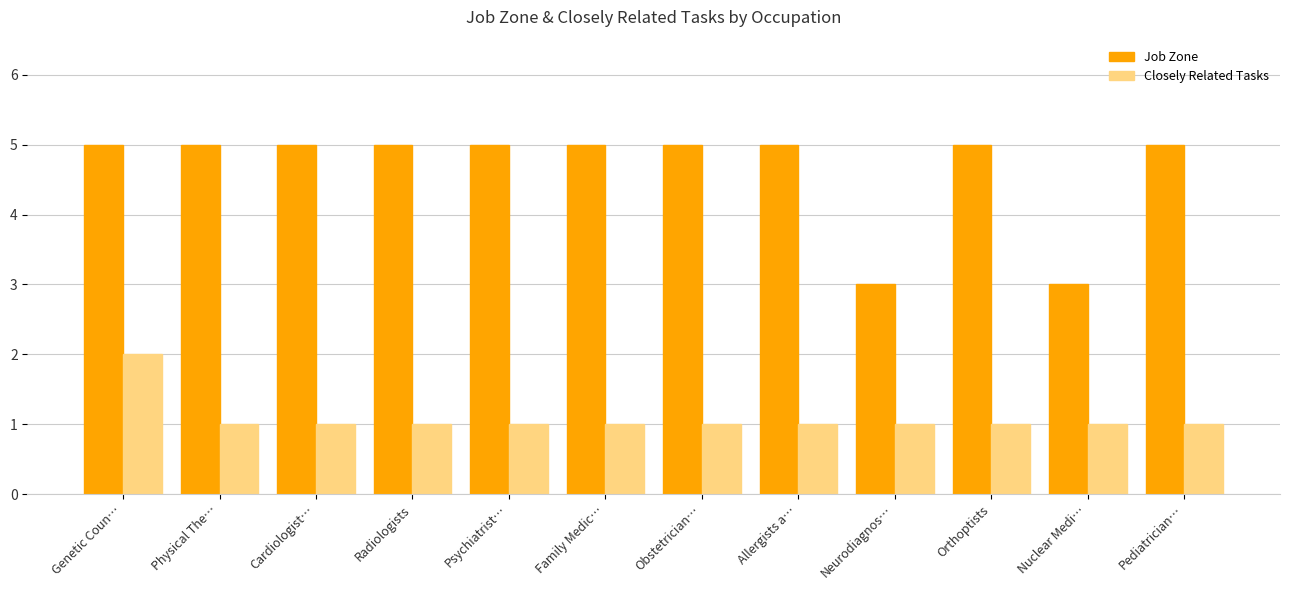

The value of Job Zone at Pediatrician… is 5. True or false?

True